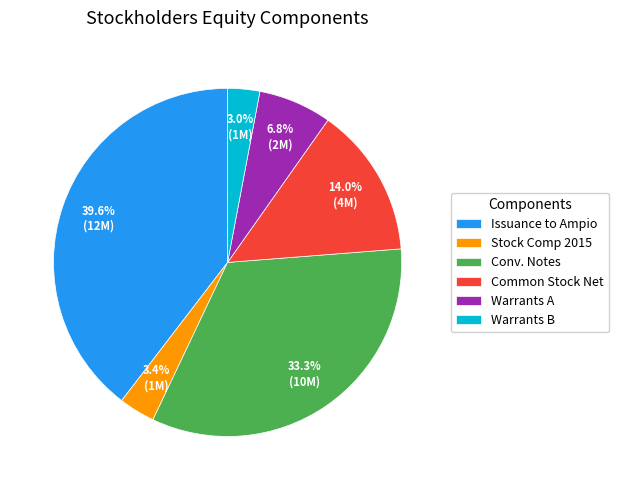

How many segments does this pie chart have?

6